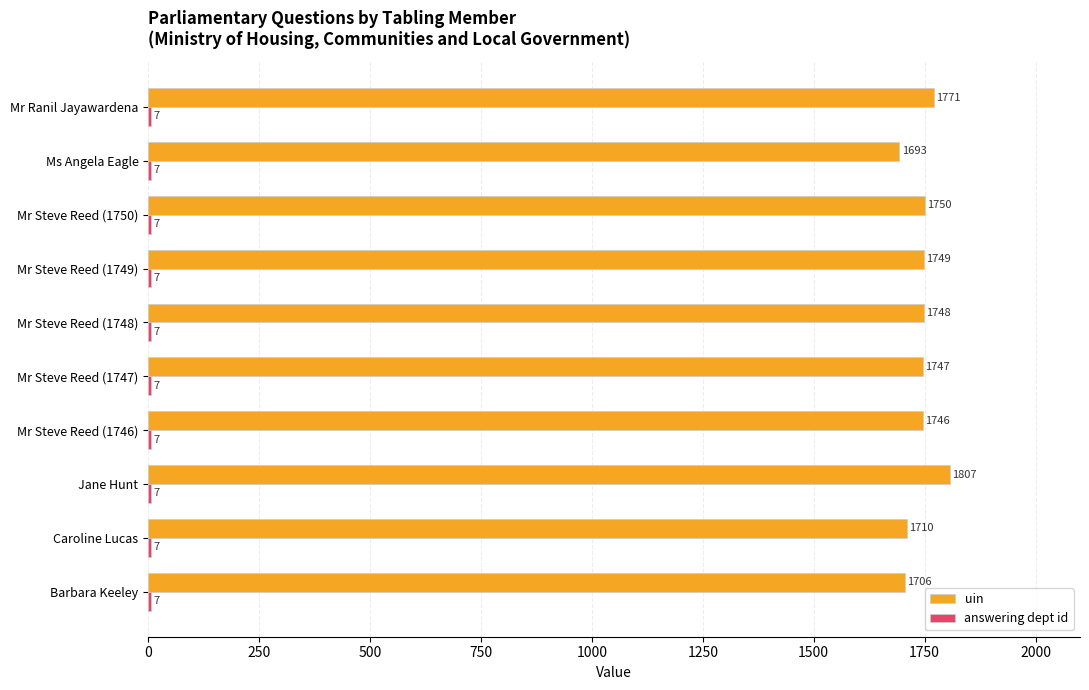

List the labels in order of uin value, largest first.

Jane Hunt, Mr Ranil Jayawardena, Mr Steve Reed (1750), Mr Steve Reed (1749), Mr Steve Reed (1748), Mr Steve Reed (1747), Mr Steve Reed (1746), Caroline Lucas, Barbara Keeley, Ms Angela Eagle